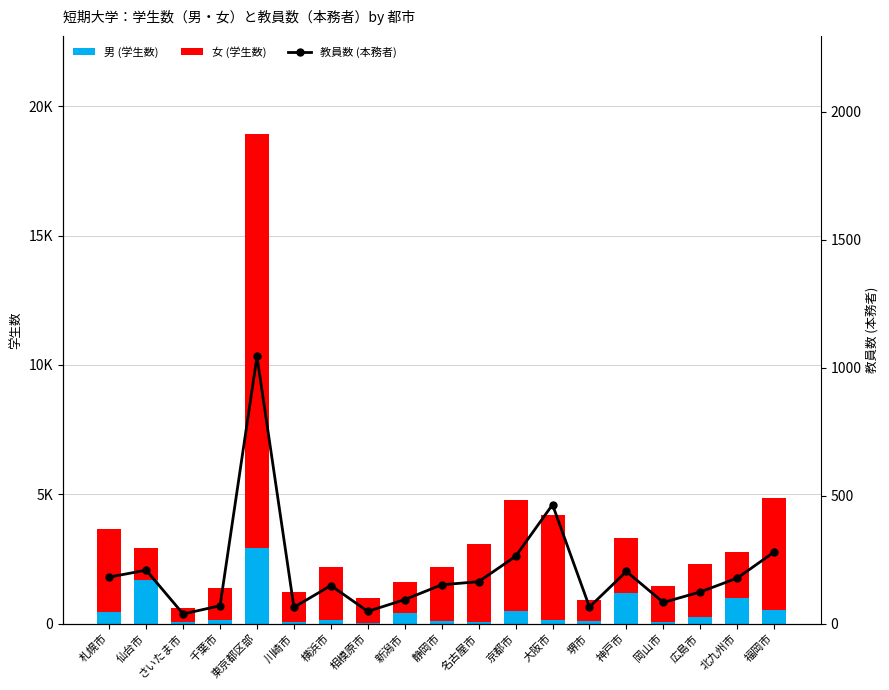

What is the highest value of the 女 (学生数) series?

16022